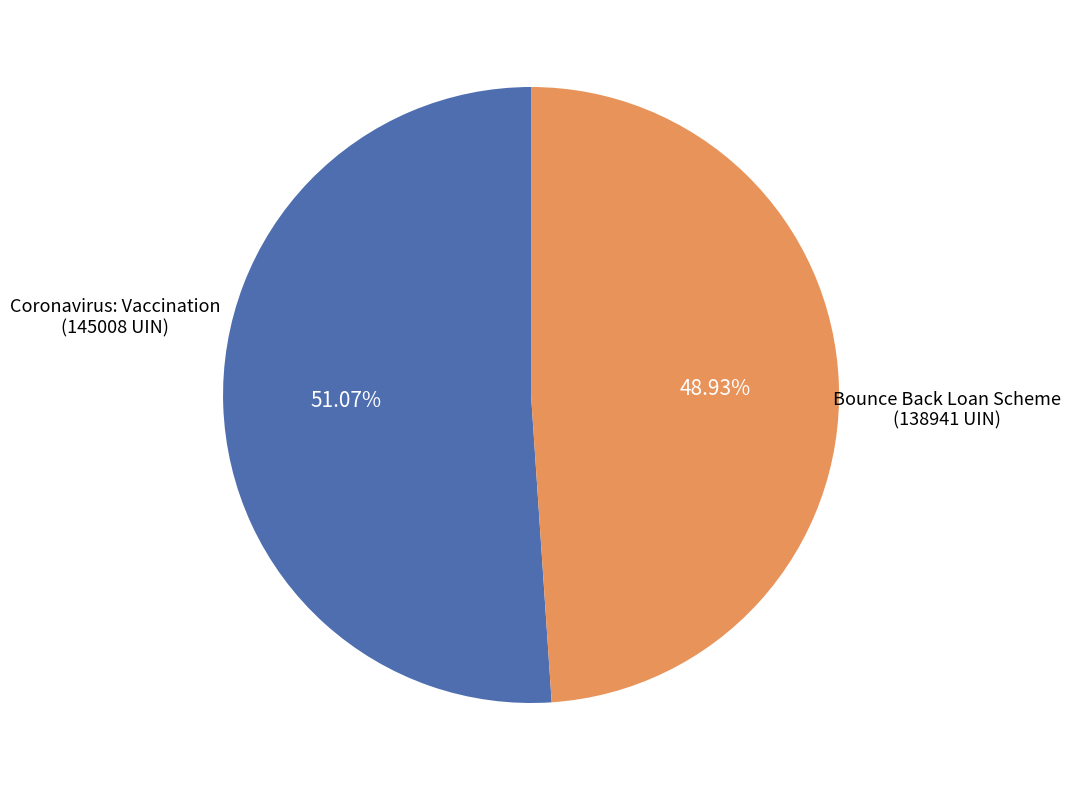

Is there a majority slice in this chart?

Yes